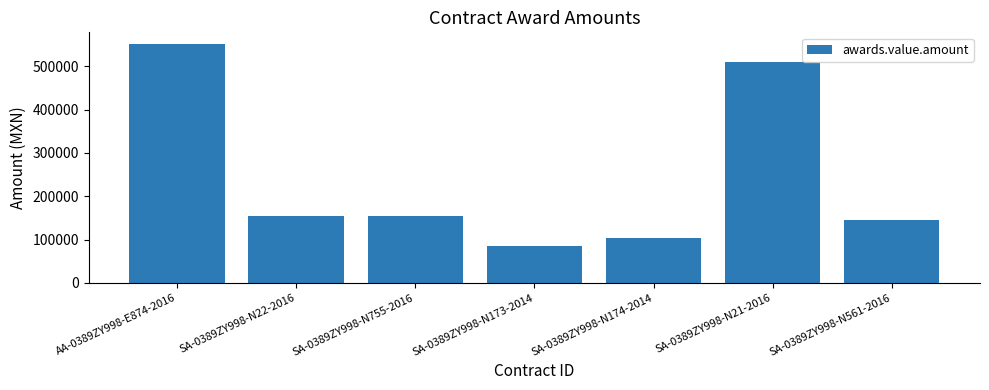

What is the change in value from SA-0389ZY998-N173-2014 to SA-0389ZY998-N21-2016?

+425874.2